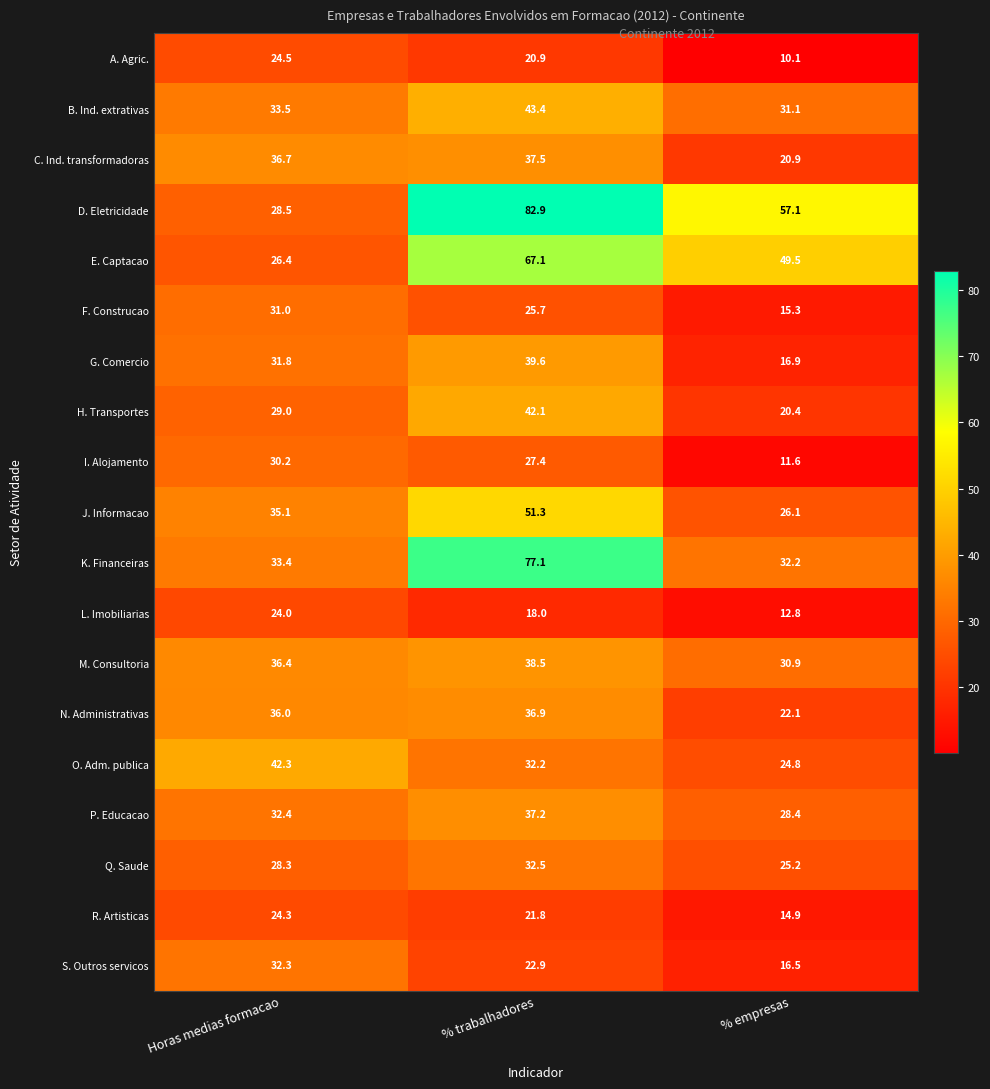

At which category is the sum across all series the highest?

% trabalhadores